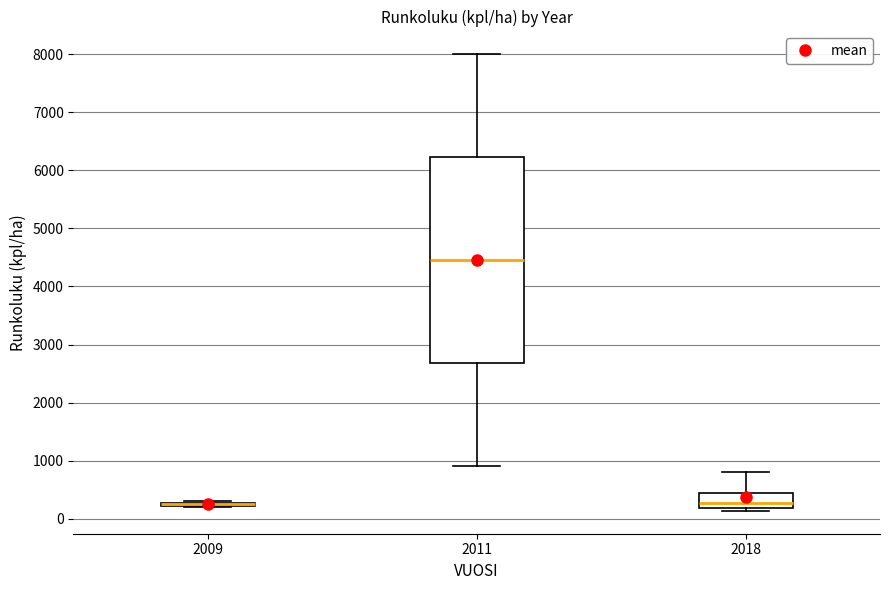

Reading left to right, transcribe this box plot: for each box, give where its median line is, the range the box spans, and where its two whiskers end, as read against the y-axis. The values are not printed on the chart, so give them approximately, as read against the axis.

2009: box collapsed to a line at 300, whiskers 200 to 300
2011: median 4500, box 2700 to 6200, whiskers 900 to 8000
2018: median 300, box 200 to 400, whiskers 100 to 800